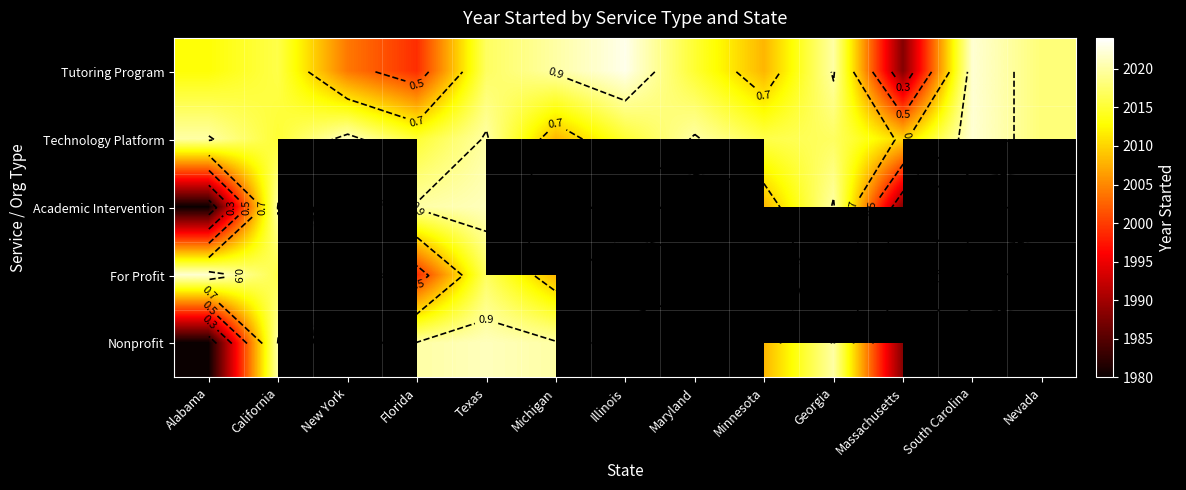

Which has a higher value, Nevada or Michigan?

Michigan